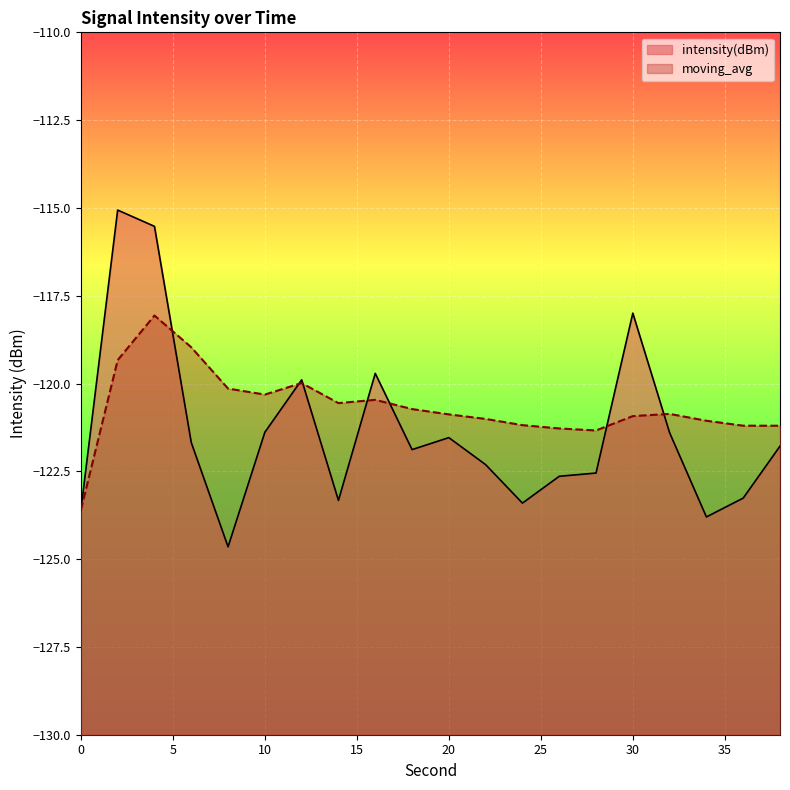

At which category is the sum across all series the highest?

4